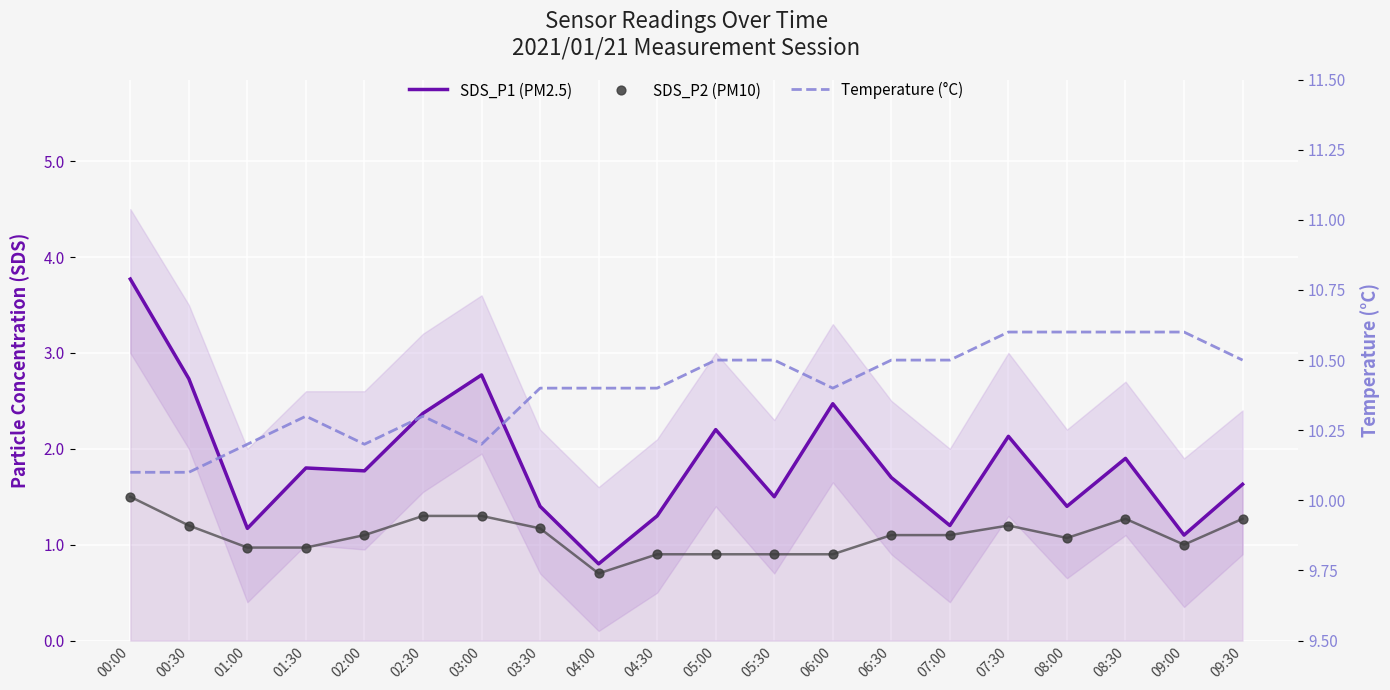

Which series has the widest spread of Y values?

SDS_P1 (PM2.5)